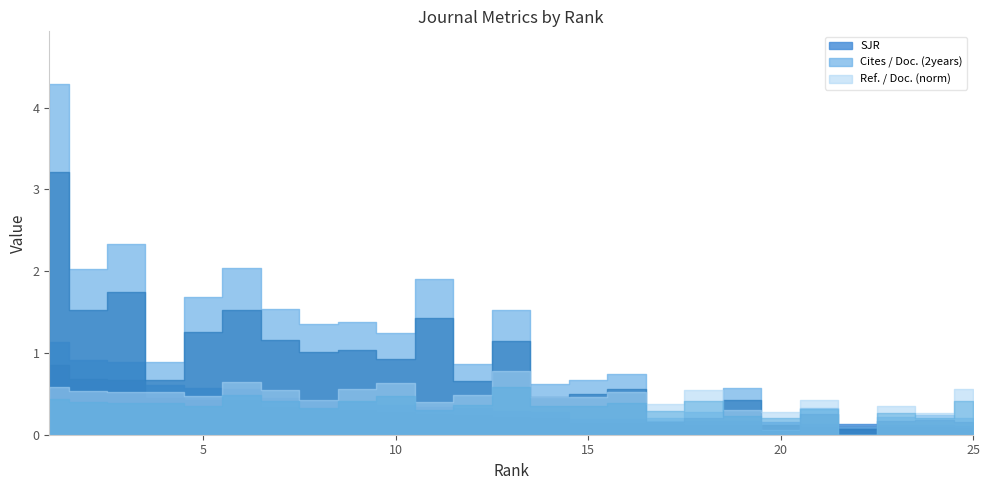

Which category has the highest value in the Cites / Doc. (2years) series?

1